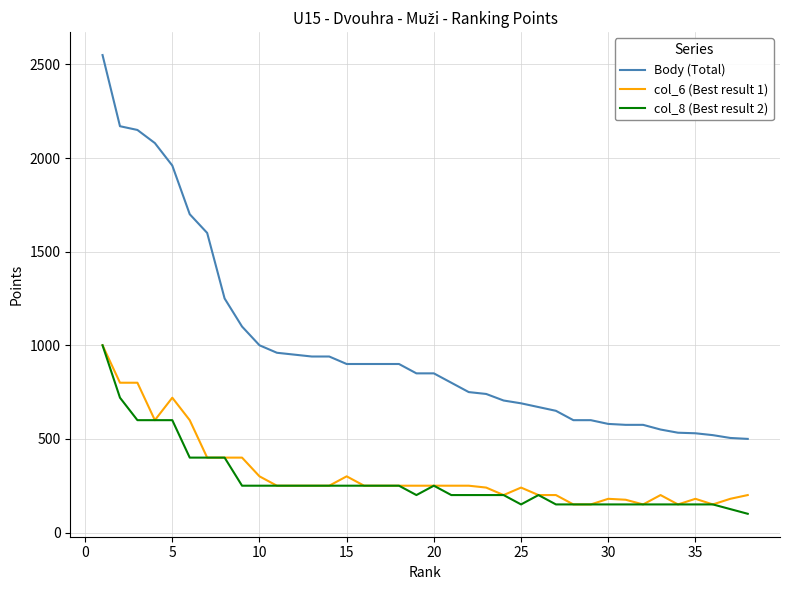

True or false: col_6 (Best result 1) and Body (Total) intersect in this chart.

False